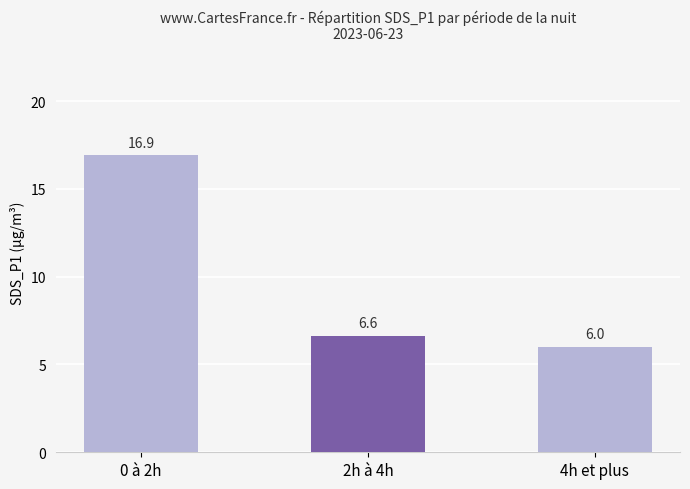

Where is the data nearest to the value 11?

2h à 4h